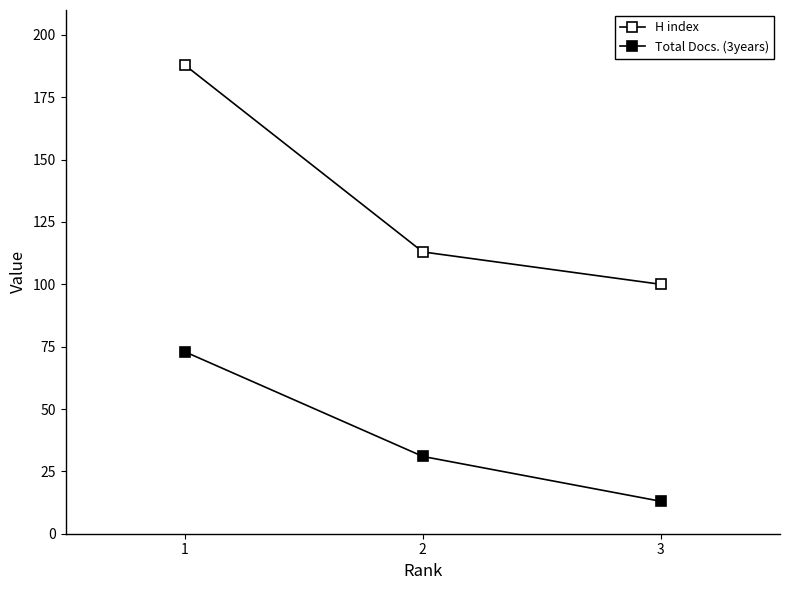

Which series has the largest total across all categories?

H index